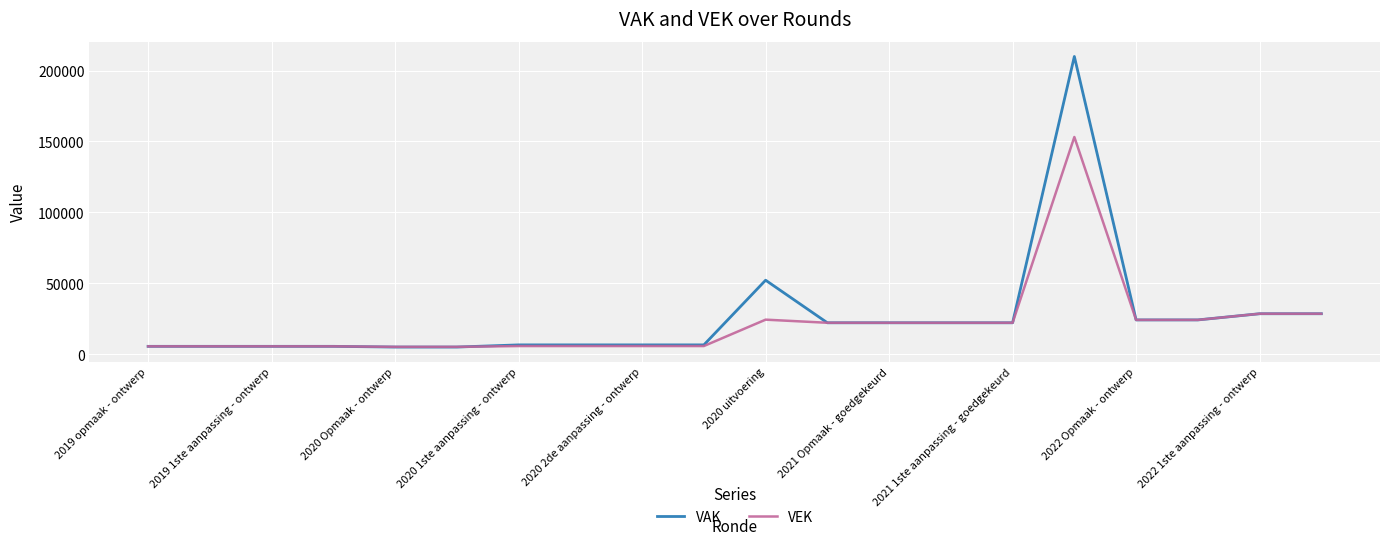

List the series in order of their peak value, lowest first.

VEK, VAK